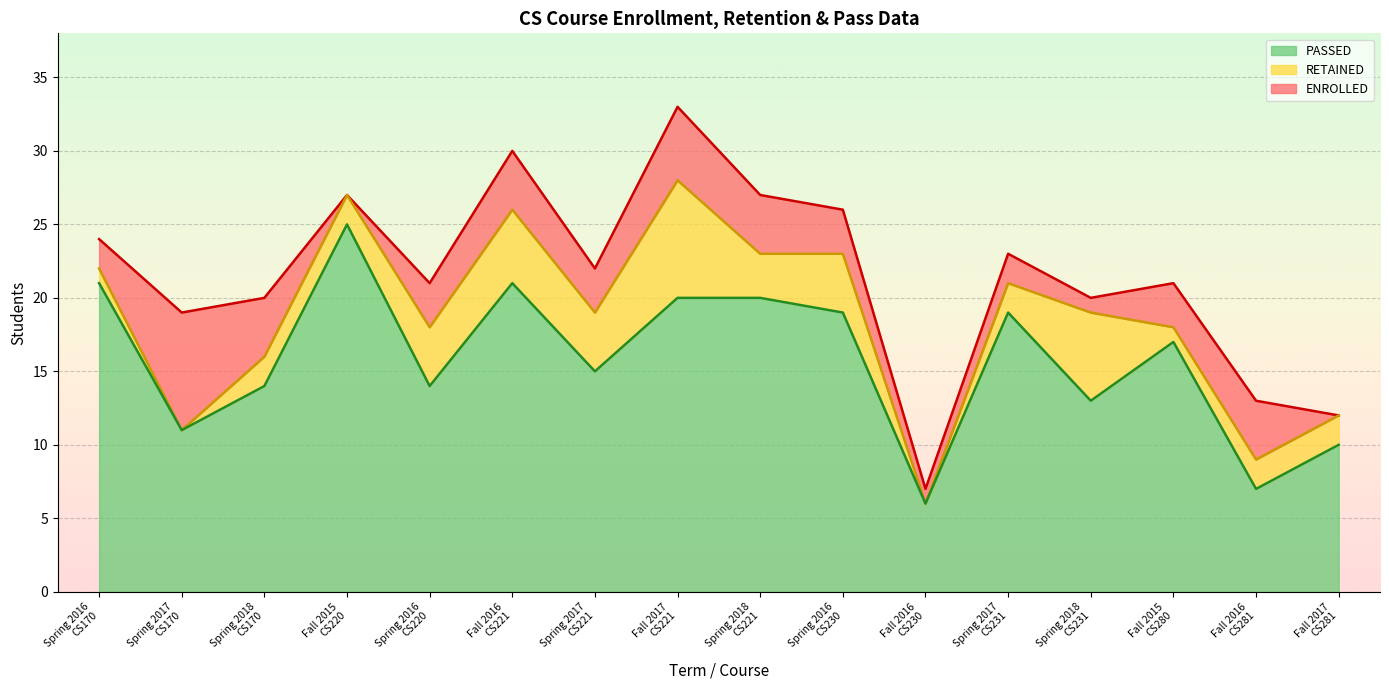

Reading left to right, transcribe all the data shown in this chart.

ENROLLED: 24	19	20	27	21	30	22	33	27	26	7	23	20	21	13	12
PASSED: 21	11	14	25	14	21	15	20	20	19	6	19	13	17	7	10
RETAINED: 22	11	16	27	18	26	19	28	23	23	6	21	19	18	9	12